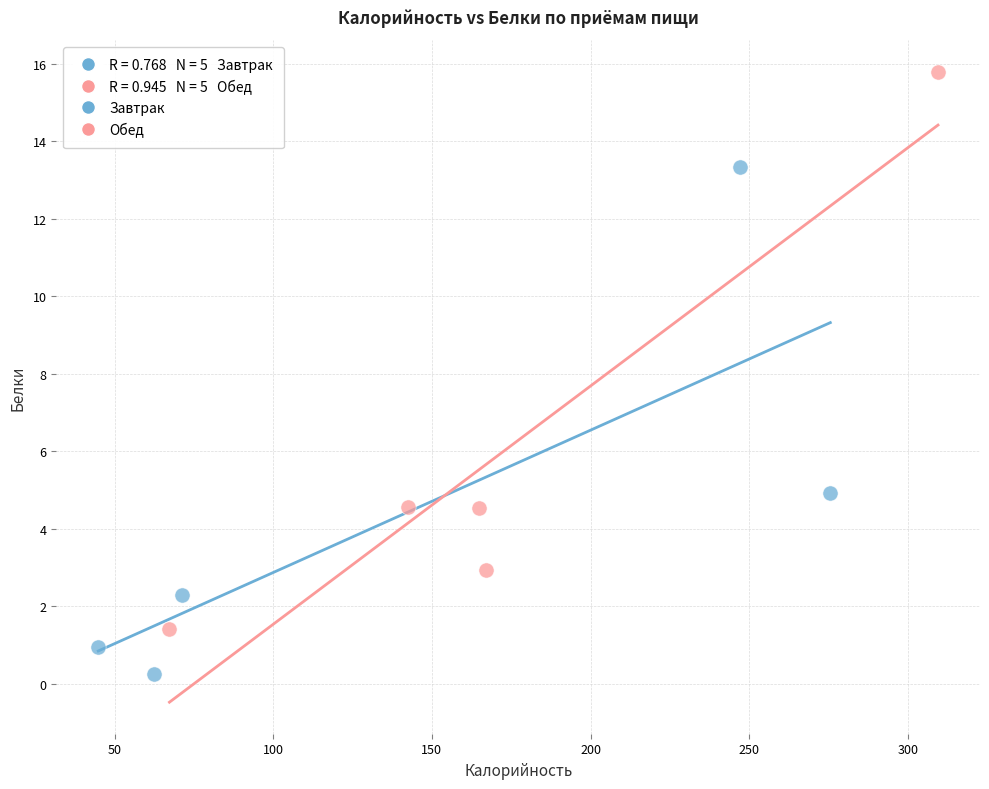

Which series contains the highest Y value?

Обед